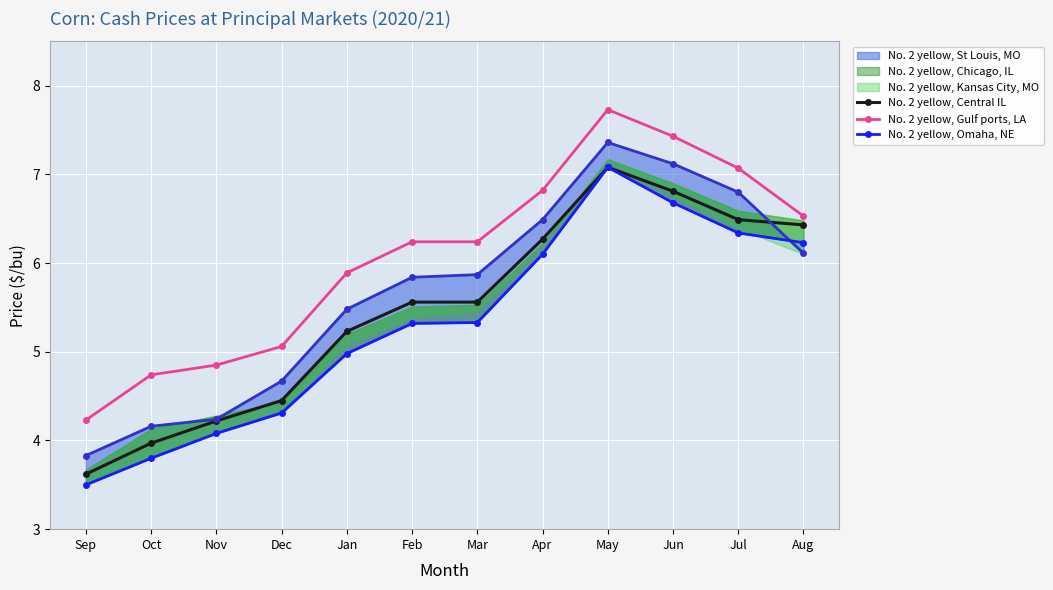

What is the smallest value displayed?

3.5